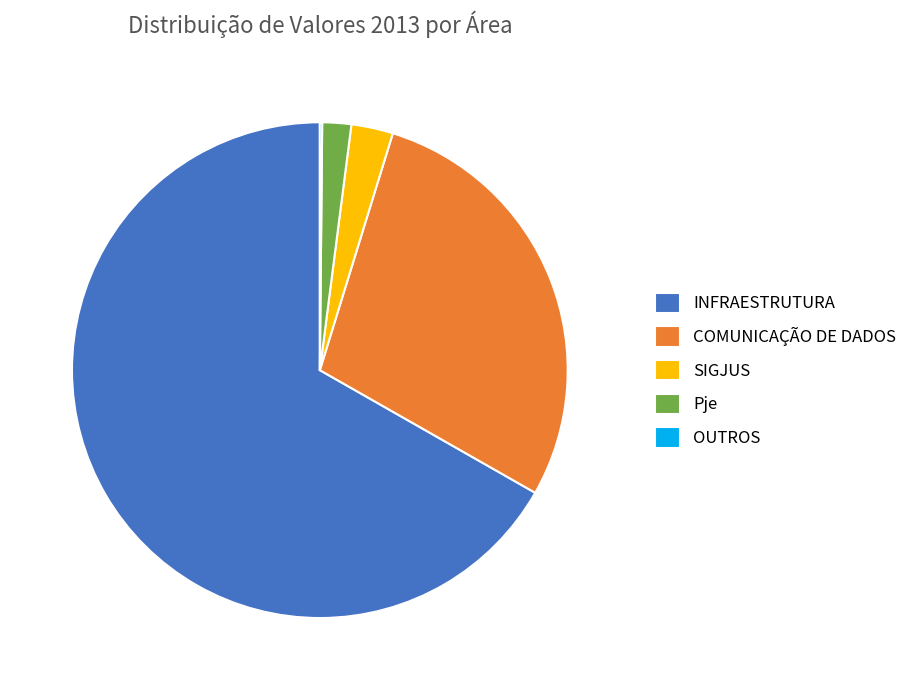

What is the largest slice in the pie chart?

INFRAESTRUTURA